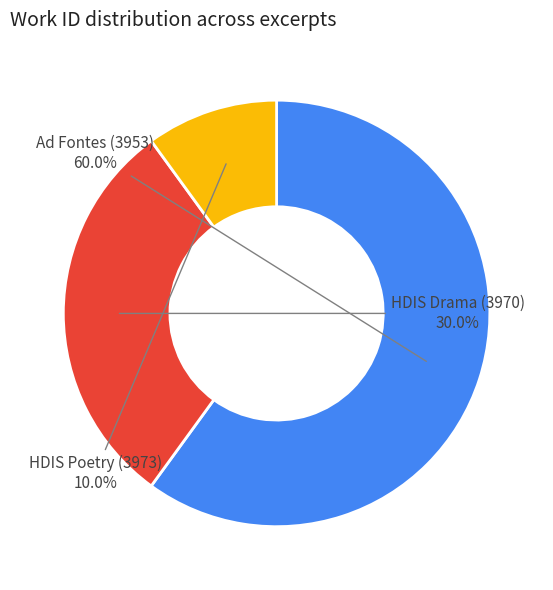

What percentage is NOT represented by HDIS Drama (3970)?

70.0%